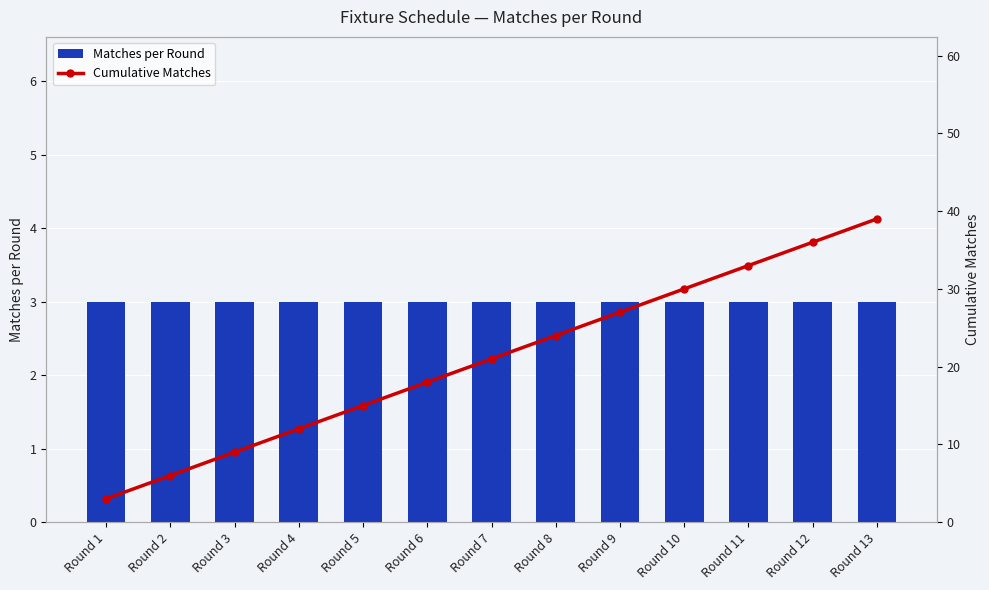

Between Round 6 and Round 13, which series saw the biggest shift?

Cumulative Matches